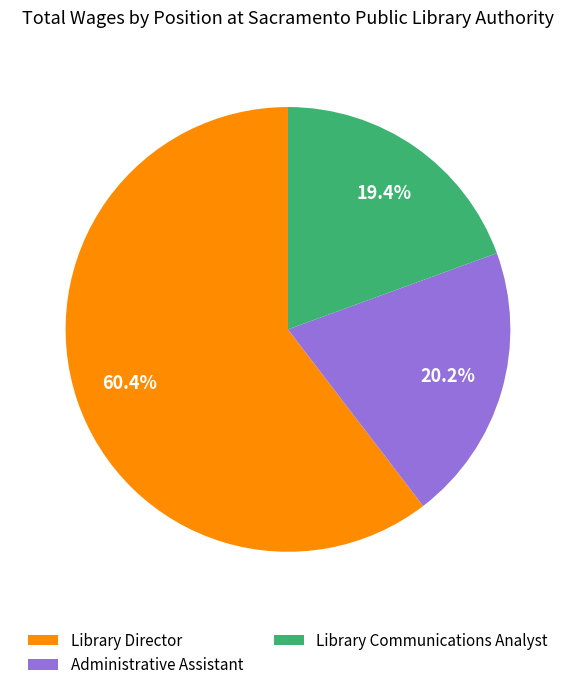

What percentage do Administrative Assistant and Library Communications Analyst together represent?

39.6%